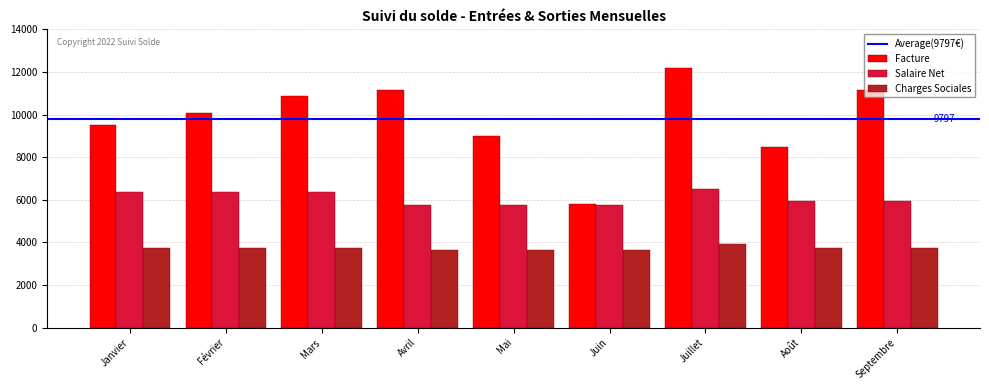

What is the sum of all Salaire Net values?

54787.2